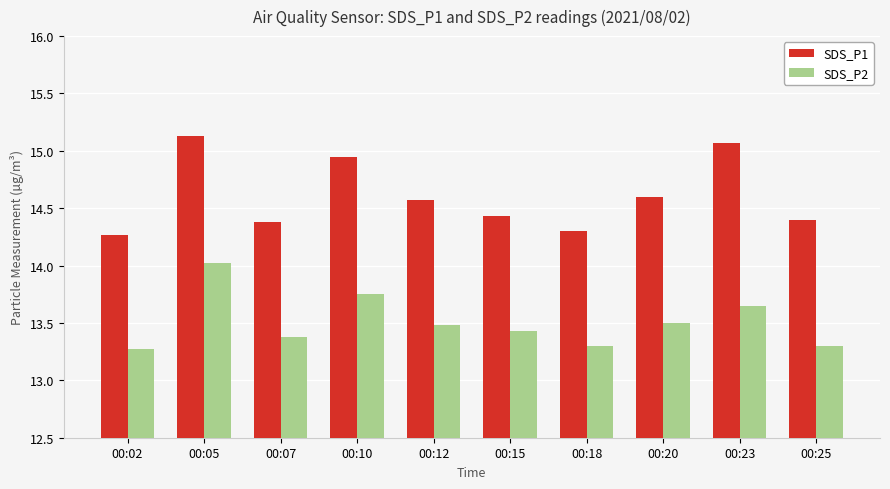

What is the sum of the SDS_P2 values at 00:05 and 00:20?

27.5